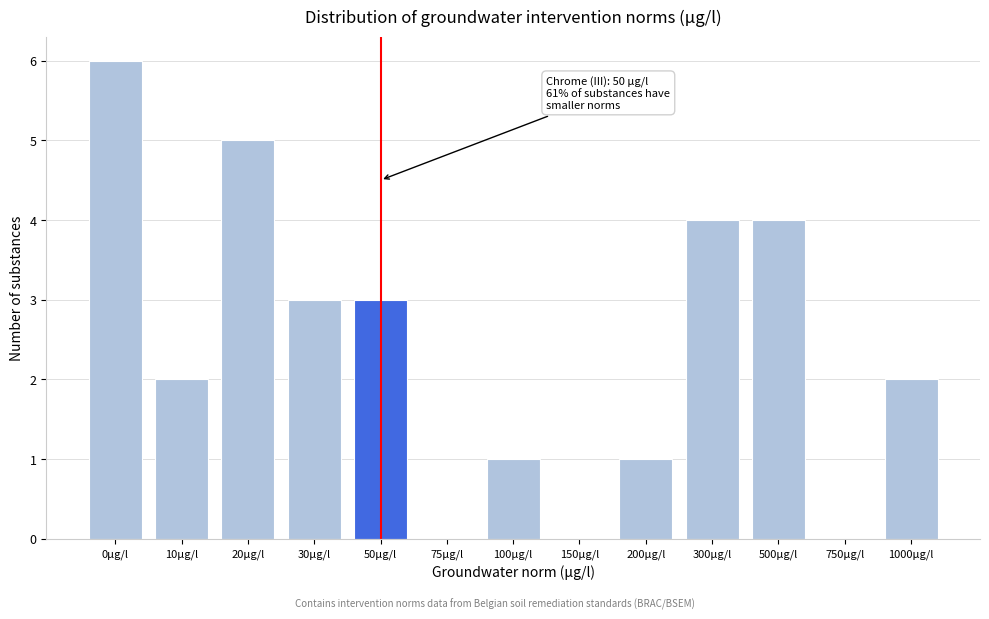

Reading left to right, list all the values displayed in this chart.

0µg/l=6	10µg/l=2	20µg/l=5	30µg/l=3	50µg/l=3	75µg/l=0	100µg/l=1	150µg/l=0	200µg/l=1	300µg/l=4	500µg/l=4	750µg/l=0	1000µg/l=2